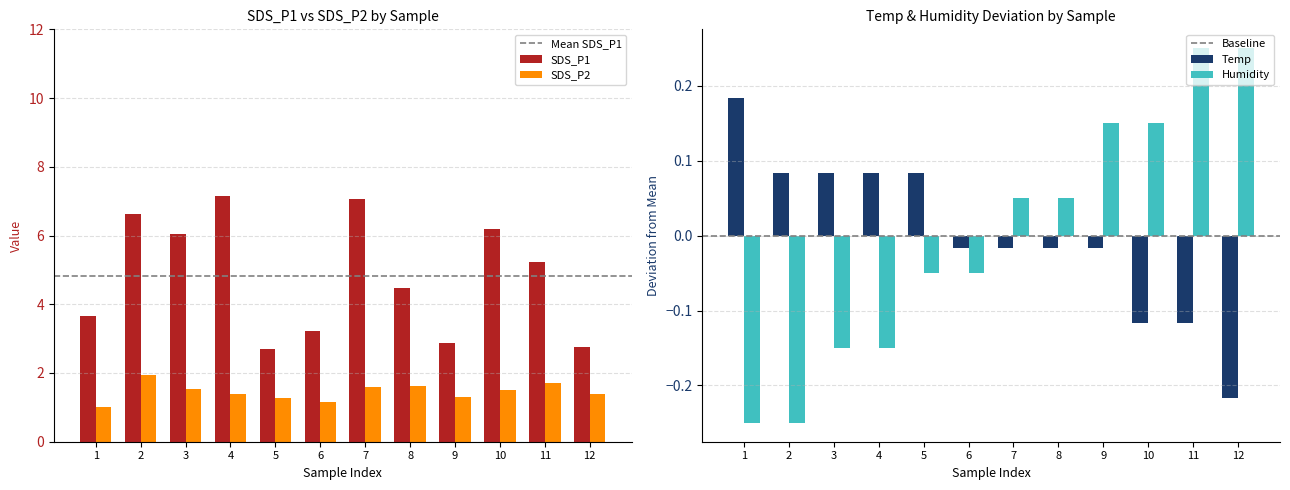

How many groups of bars are there?

12